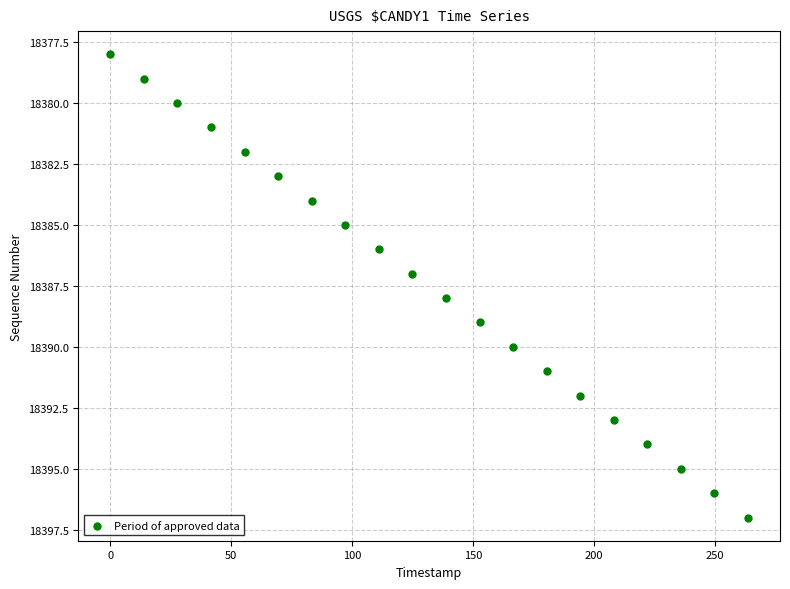

What is the range of Y values (max minus min)?

19